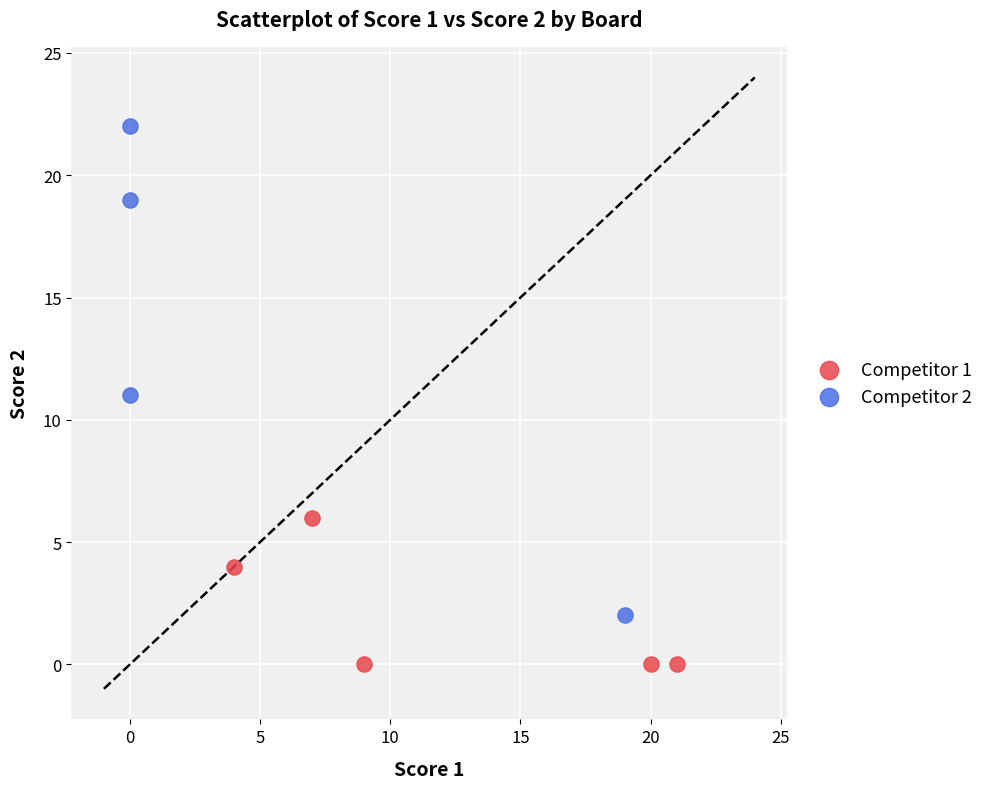

Which series reaches the maximum Y coordinate?

Competitor 2